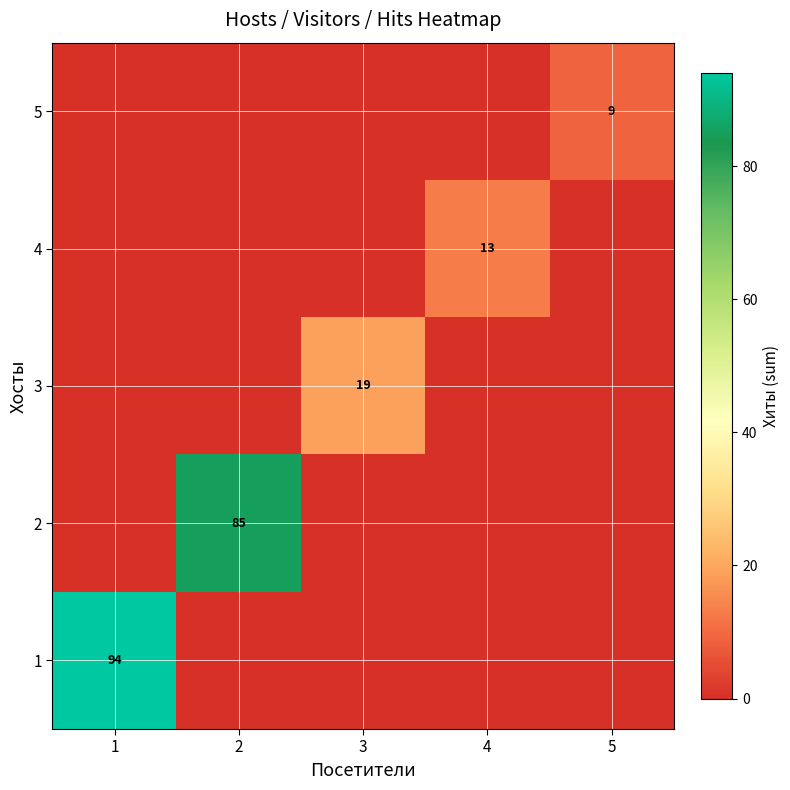

What is the total value across all series at 3?

19